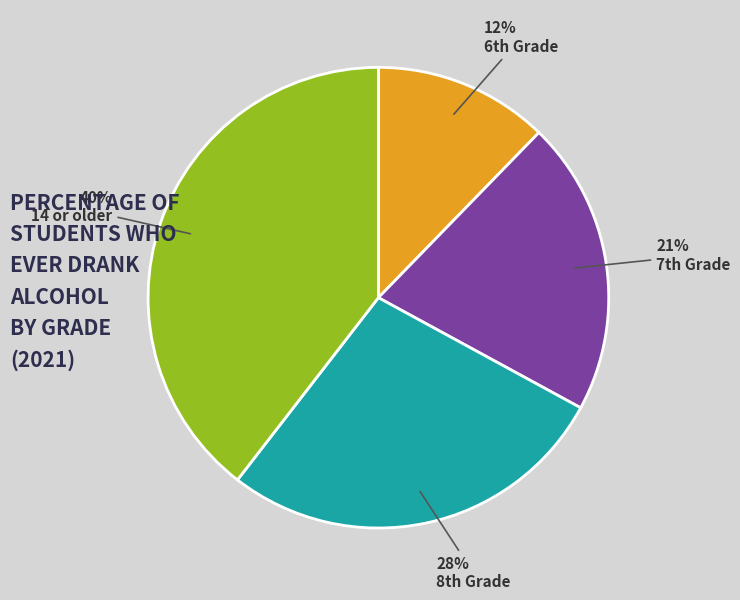

Which slice is the largest?

14 or older